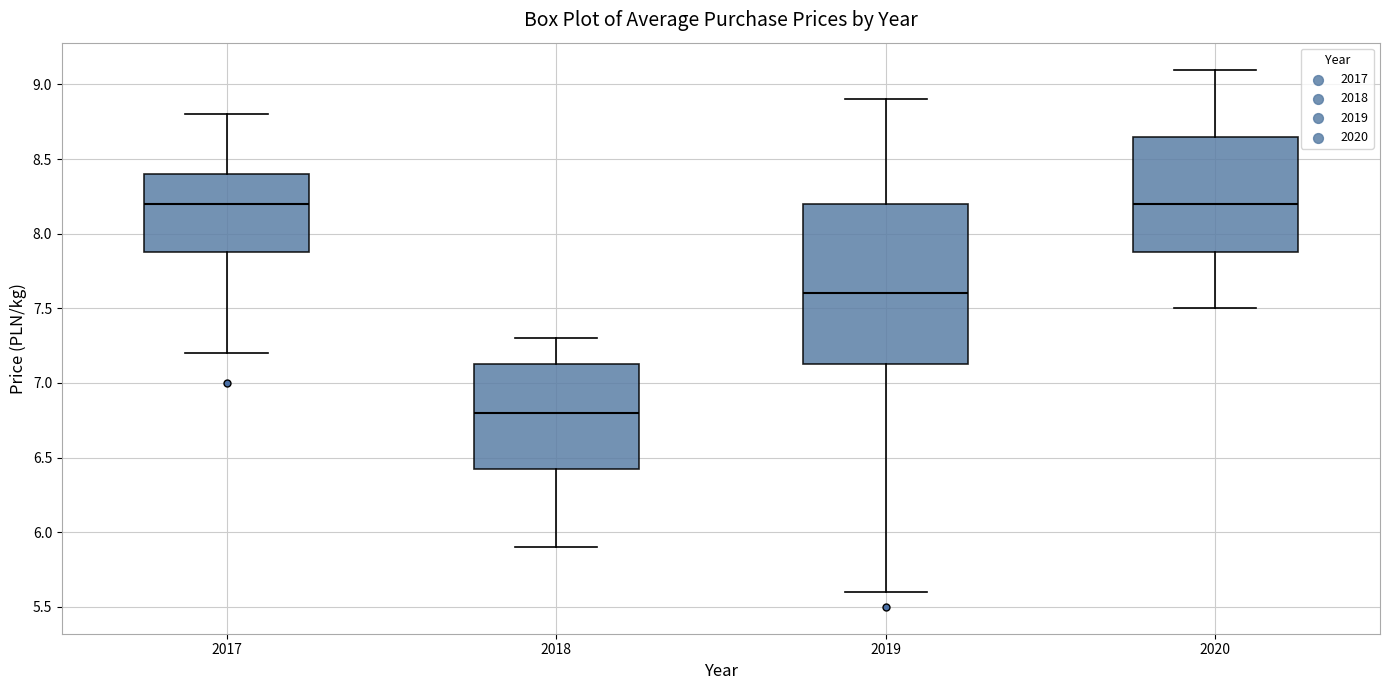

Reading left to right, transcribe this box plot: for each box, give where its median line is, the range the box spans, and where its two whiskers end, as read against the y-axis. The values are not printed on the chart, so give them approximately, as read against the axis.

2017: median 8.20, box 7.90 to 8.40, whiskers 7.20 to 8.80
2018: median 6.80, box 6.45 to 7.15, whiskers 5.90 to 7.30
2019: median 7.60, box 7.15 to 8.20, whiskers 5.60 to 8.90
2020: median 8.20, box 7.90 to 8.65, whiskers 7.50 to 9.10